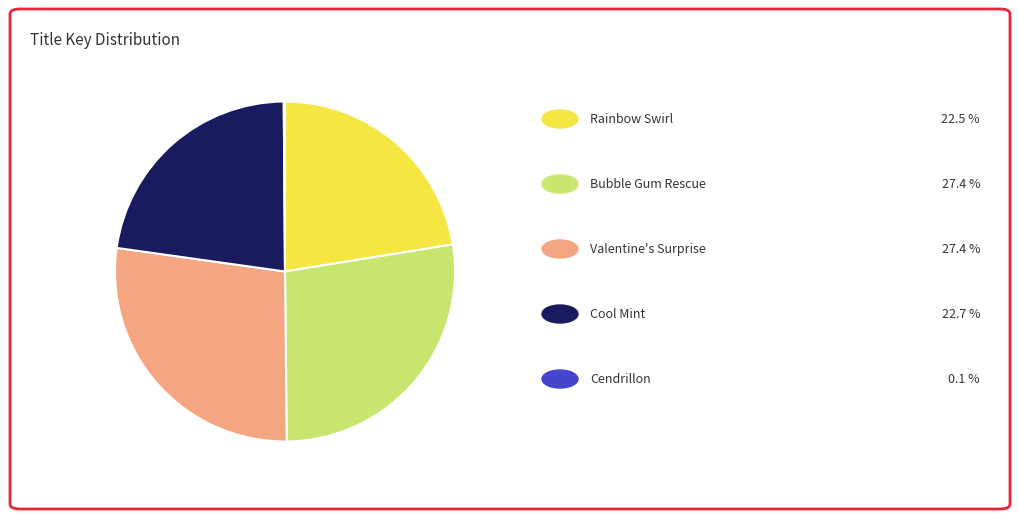

Is there a majority slice in this chart?

No